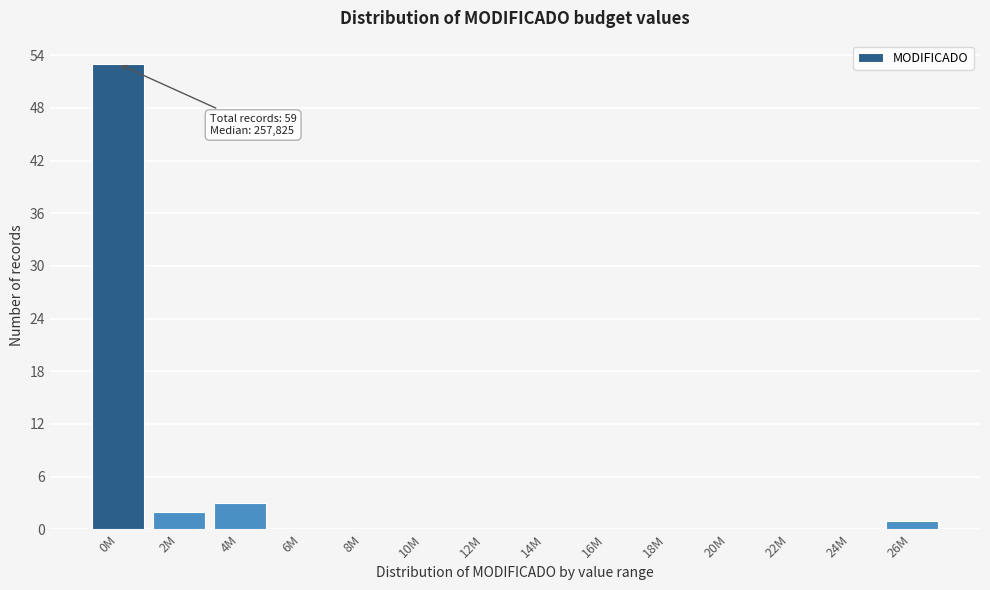

Reading left to right, extract all data points from this chart.

0M=53	2M=2	4M=3	6M=0	8M=0	10M=0	12M=0	14M=0	16M=0	18M=0	20M=0	22M=0	24M=0	26M=1